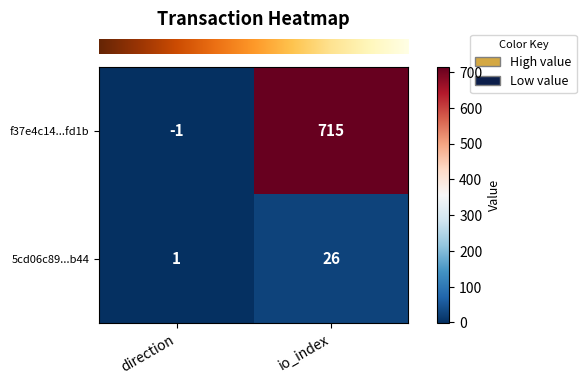

List the series in order of their overall mean, highest first.

f37e4c14...fd1b, 5cd06c89...b44